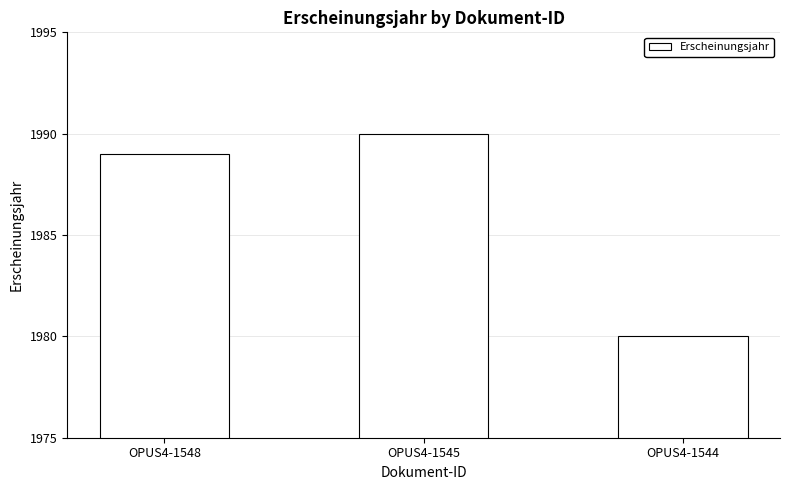

How many series are shown in this chart?

1